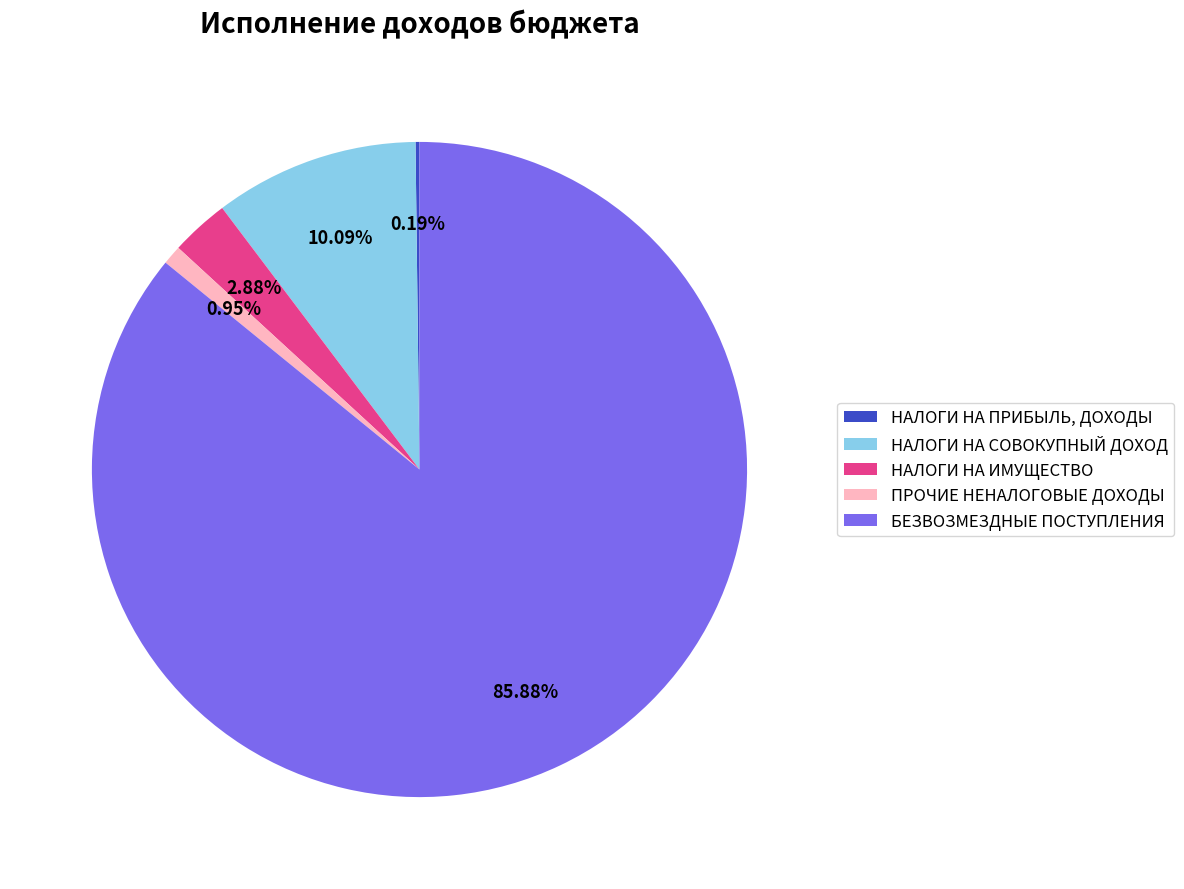

Approximately how many times larger is the value at БЕЗВОЗМЕЗДНЫЕ ПОСТУПЛЕНИЯ compared to НАЛОГИ НА СОВОКУПНЫЙ ДОХОД?

8.5